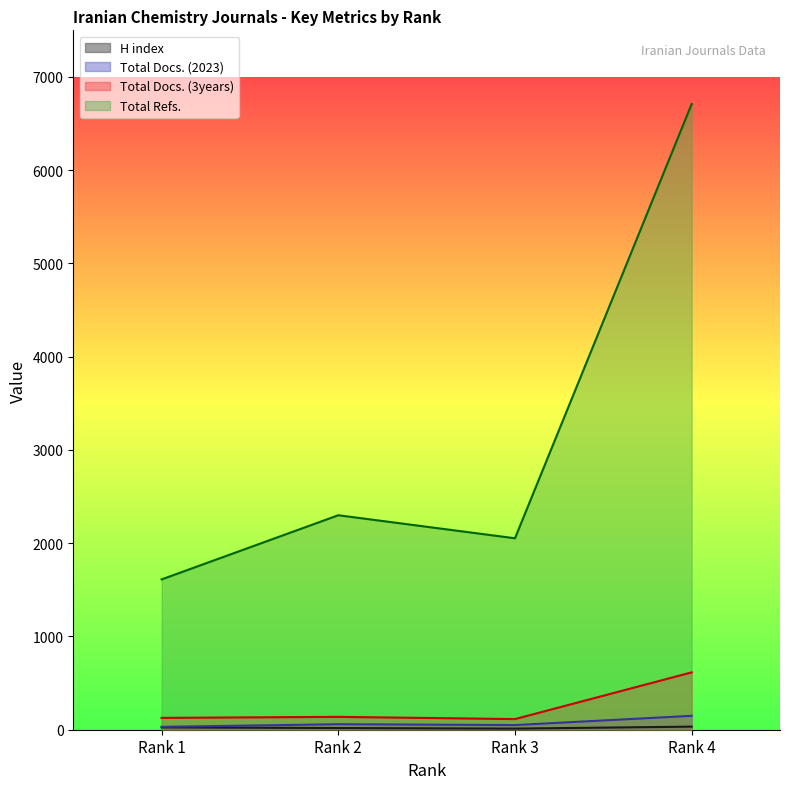

What is the value of the H index point at the 1st from the left?

25